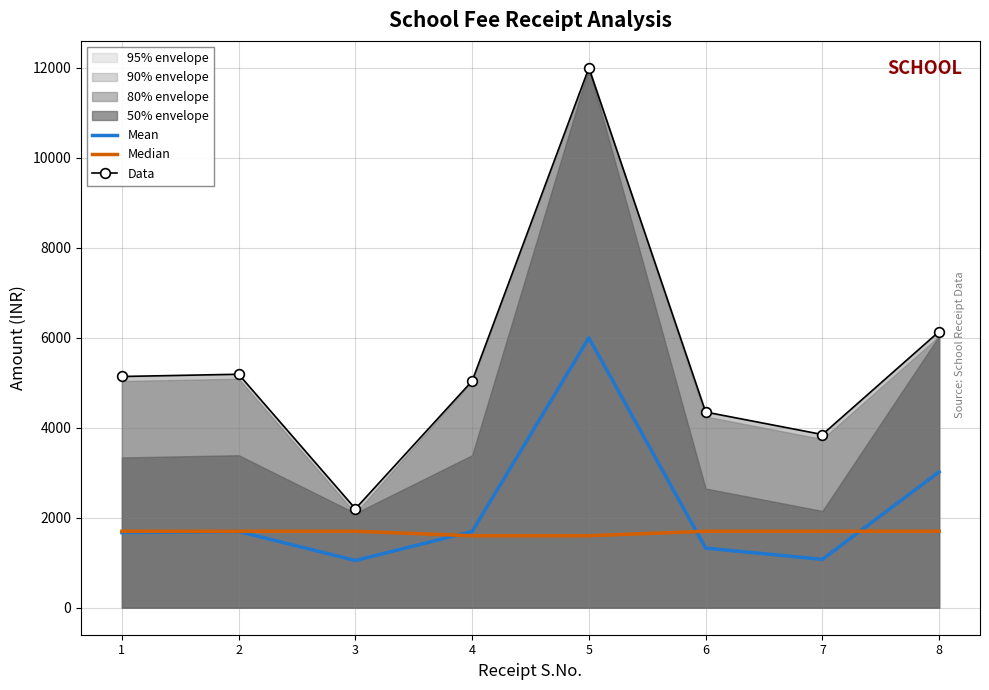

True or false: Data and Mean intersect in this chart.

False